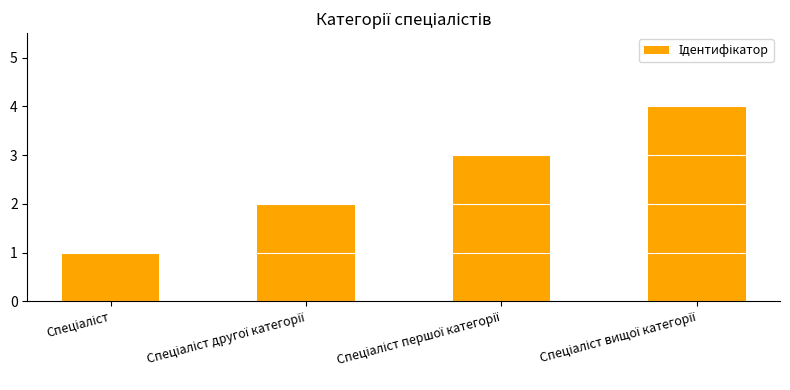

What is the difference between the maximum and minimum values?

3